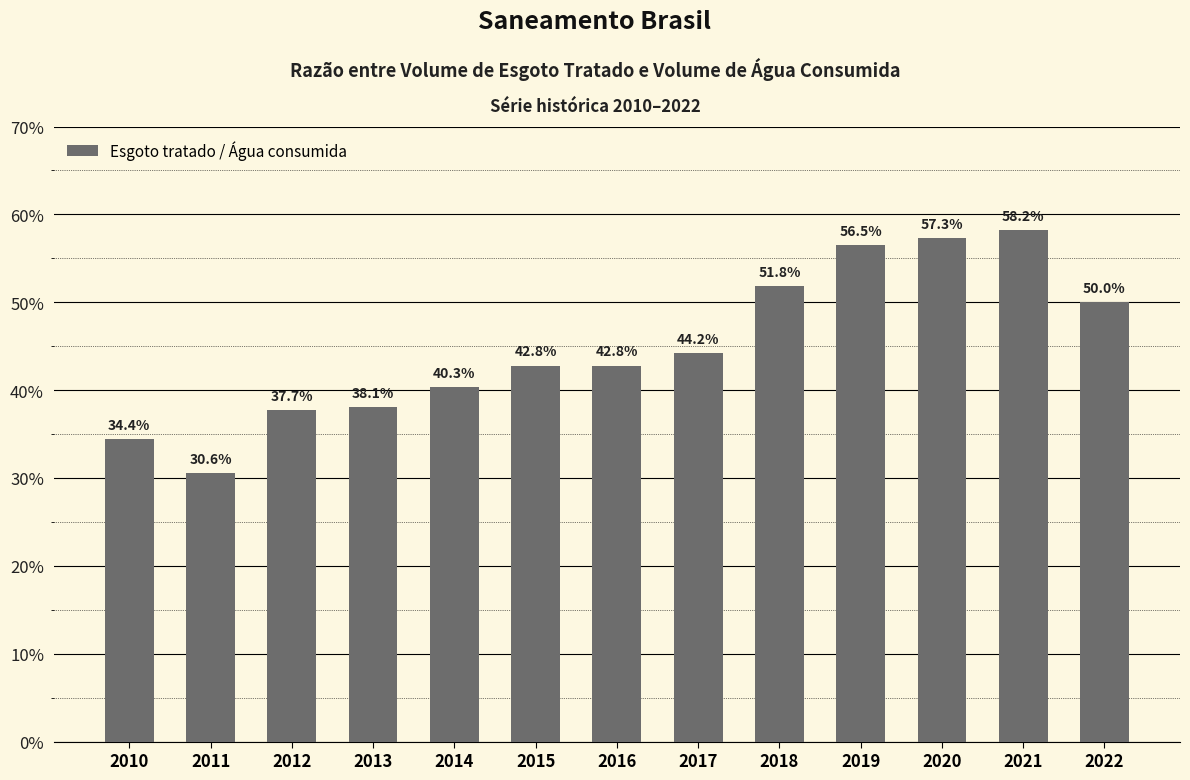

Are the bars horizontal?

No